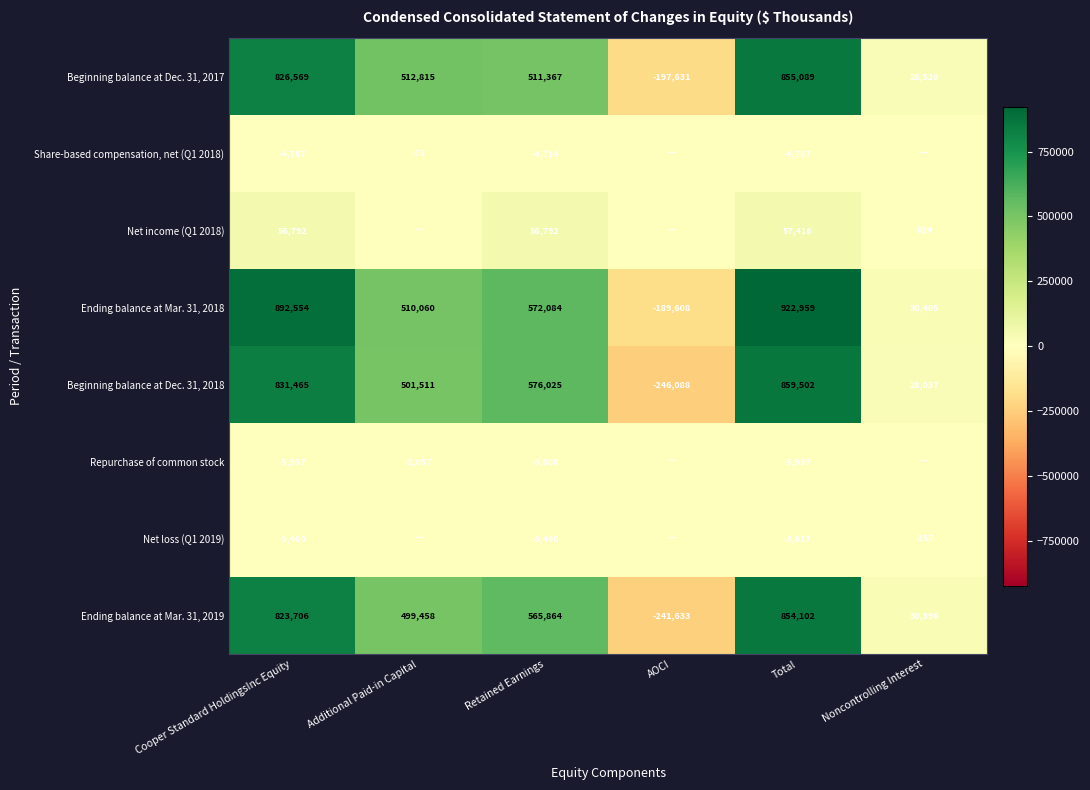

Is it true that Ending balance at Mar. 31, 2019 equals 30396 at Noncontrolling Interest?

True